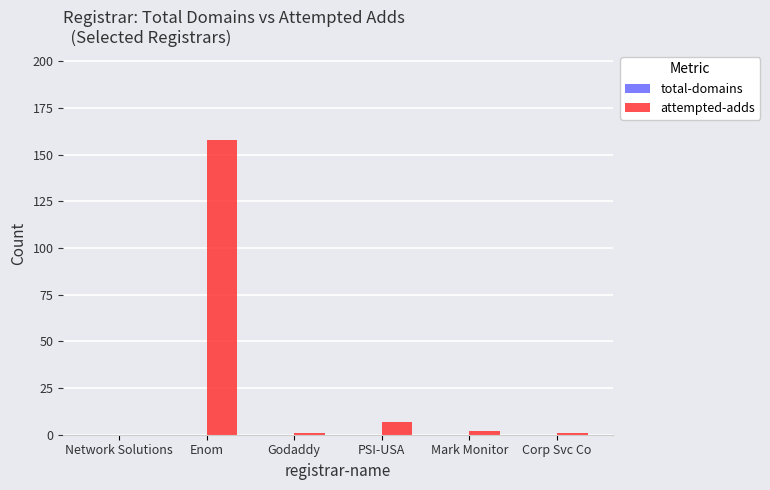

What is the maximum value shown in the chart?

158